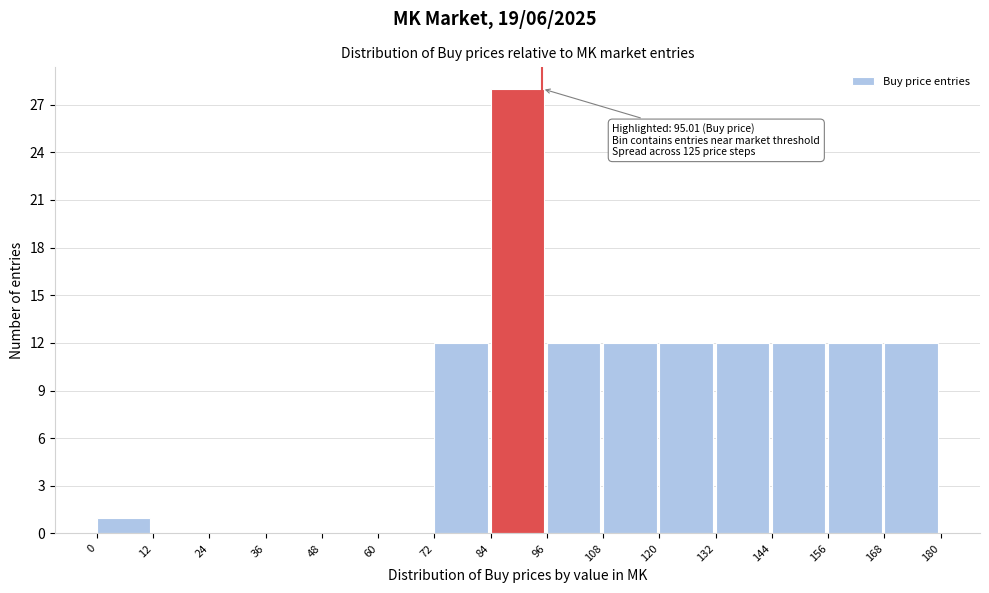

Which range on the x-axis has the tallest bar?

84 to 96